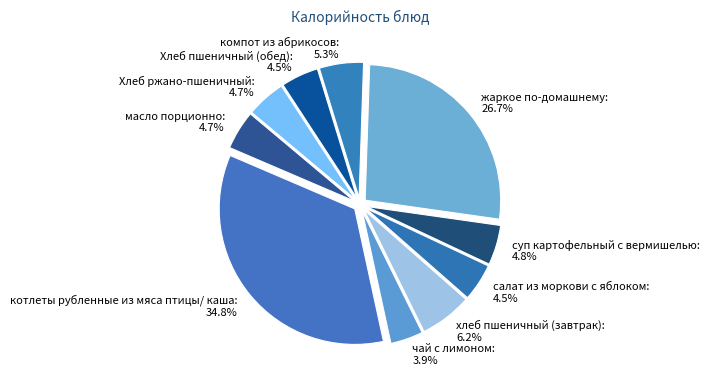

How many slices are in this pie chart?

10